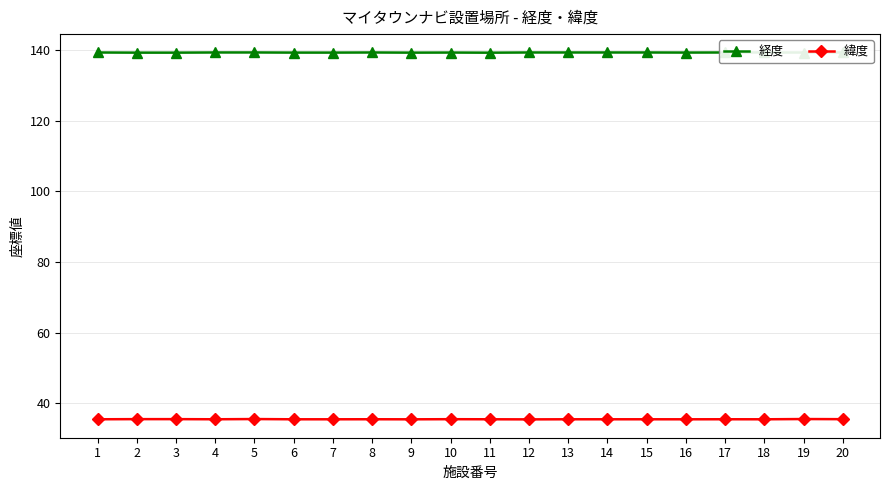

What is the value of the 緯度 point at the 14th from the left?

35.4